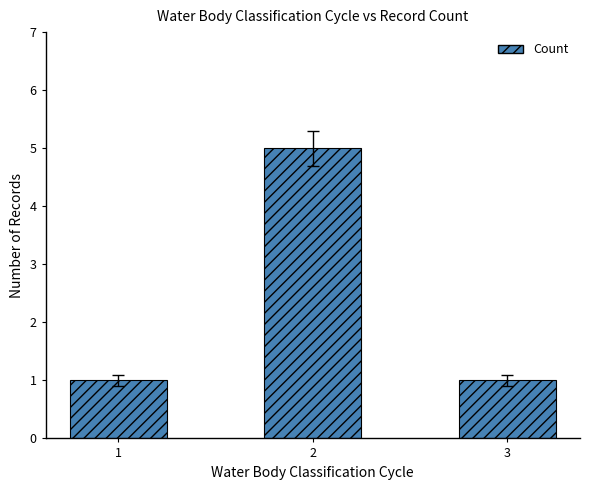

What is the change in value from 2 to 3?

-4